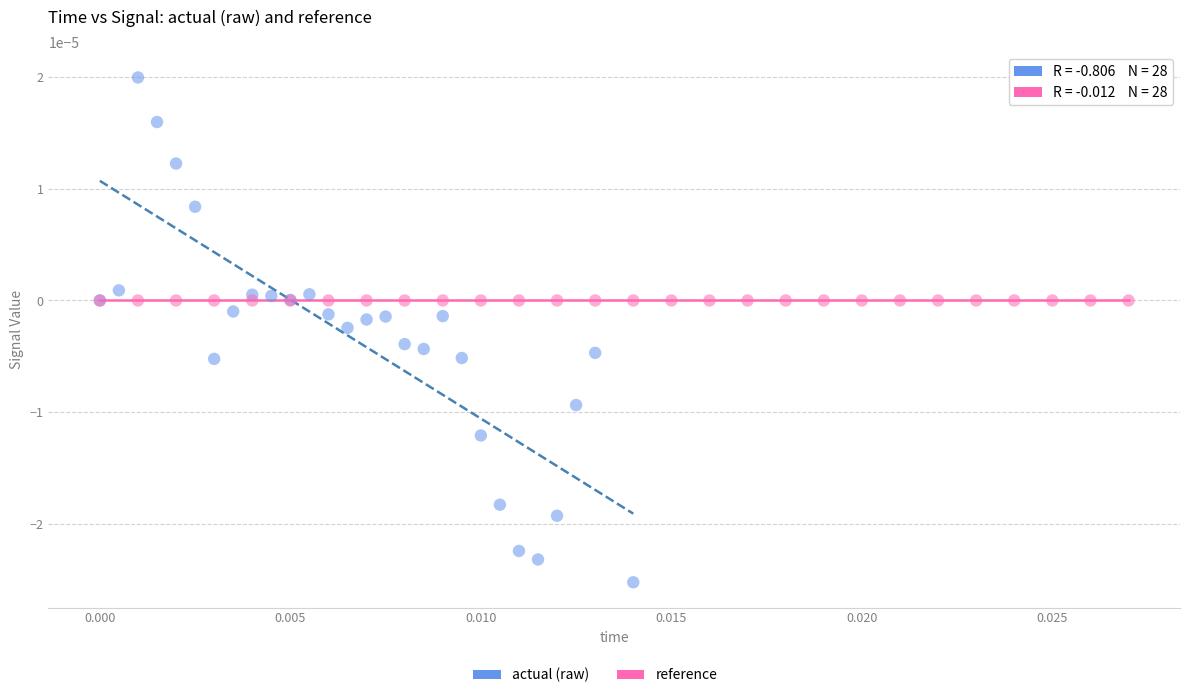

Which series has the largest Y range (max minus min)?

actual (raw)